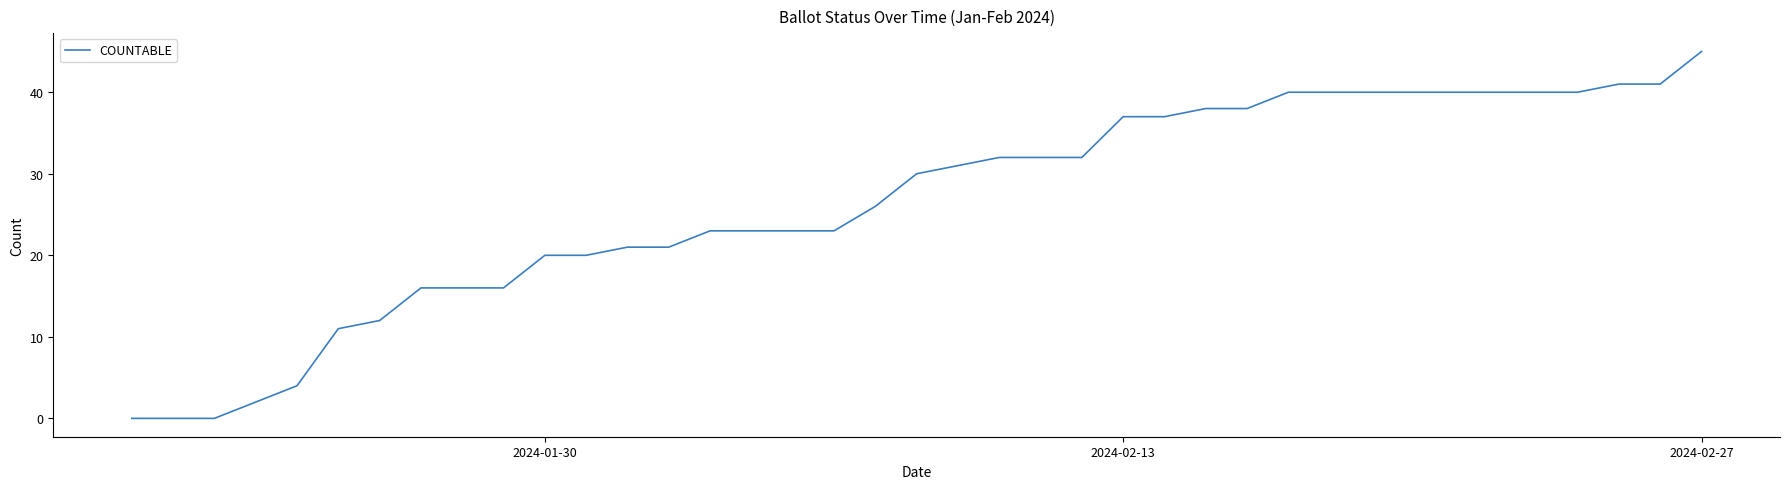

What is the maximum value shown in the chart?

45